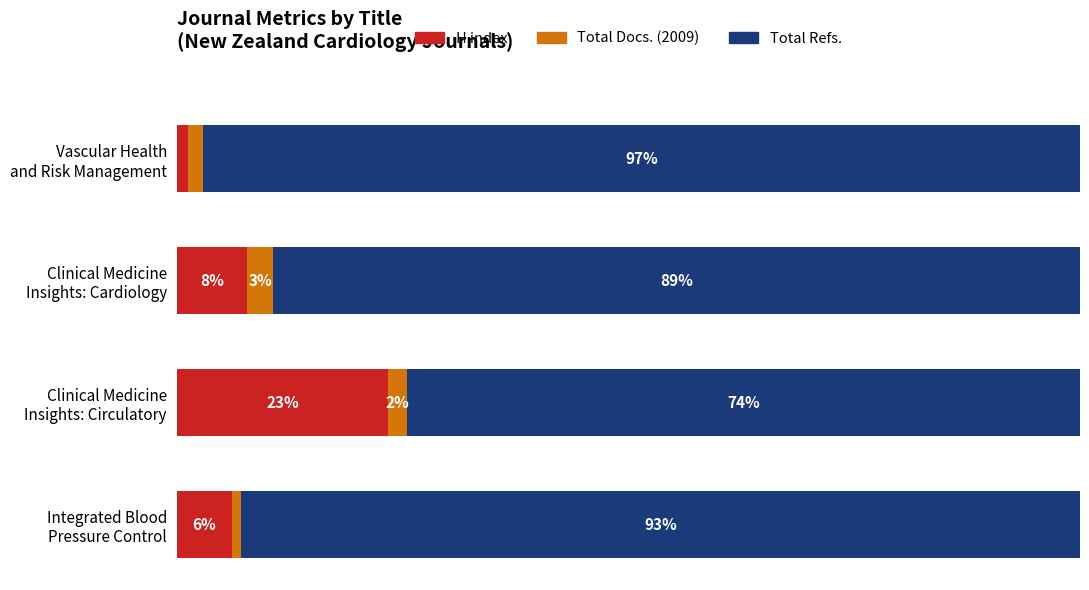

Reading left to right, extract all data points from this chart.

H index: 1.2	7.8	23.4	6.1
Total Docs. (2009): 1.7	2.8	2.1	1.1
Total Refs.: 97.1	89.3	74.5	92.8